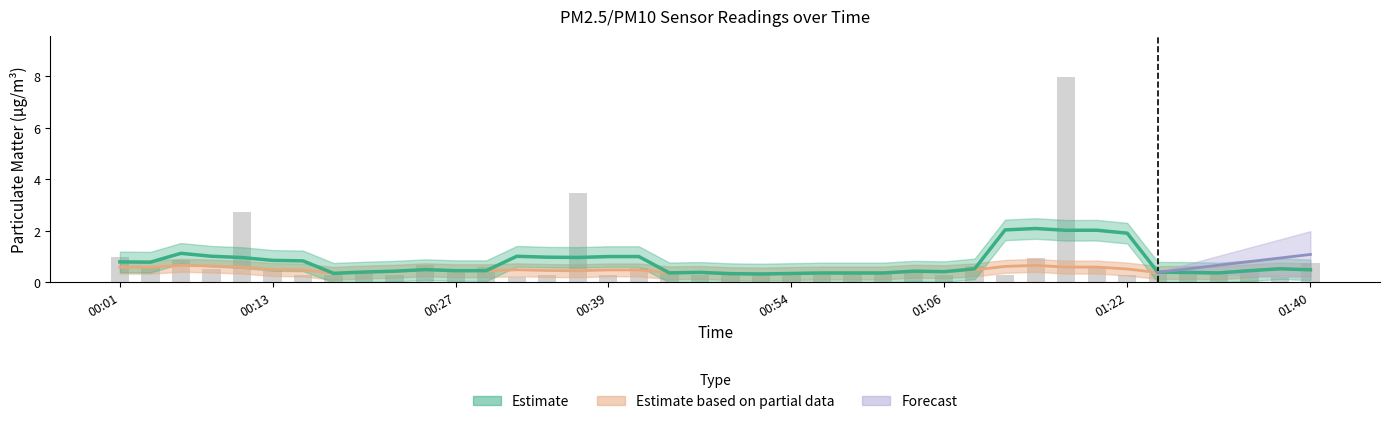

The chart shows a value of 1.0 at 00:01. True or false?

True